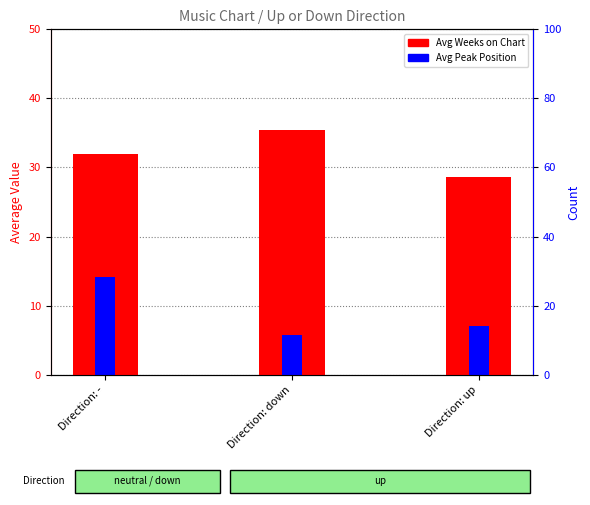

Which category has the highest value across all series?

Direction: down